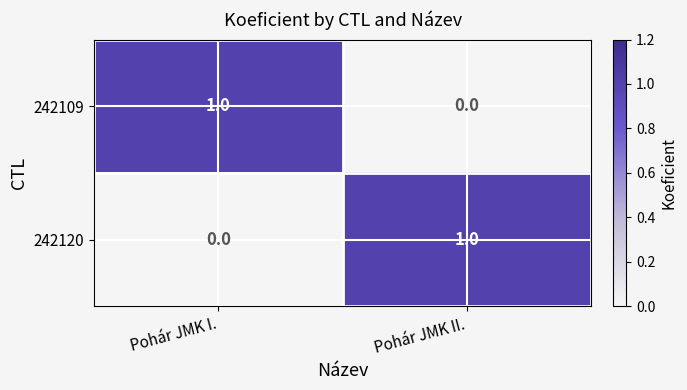

Rank the categories by 242120 value from lowest to highest.

Pohár JMK I., Pohár JMK II.